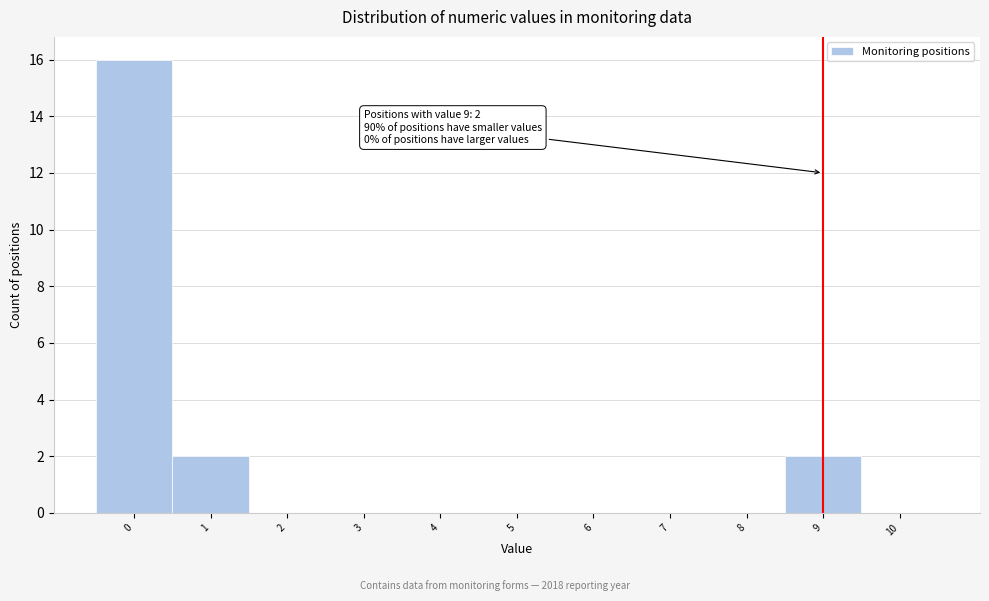

Reading left to right, extract all data points from this chart.

0=16	1=2	2=0	3=0	4=0	5=0	6=0	7=0	8=0	9=2	10=0